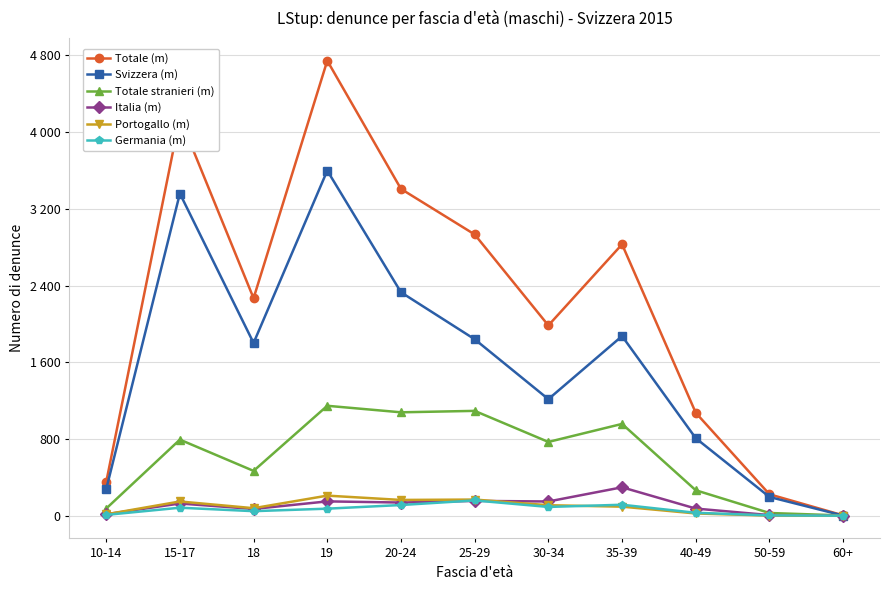

Is this an area chart (filled region under the line)?

No